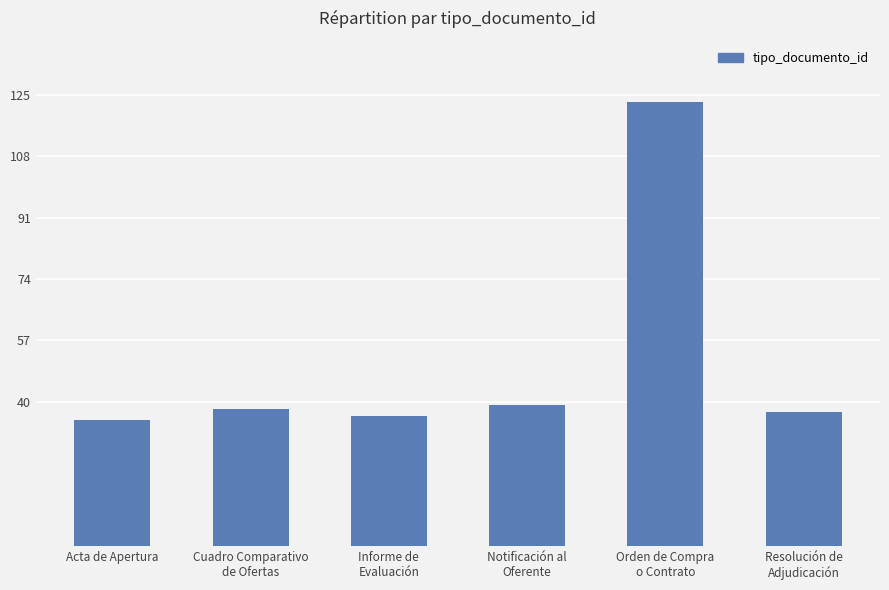

Reading left to right, what are all the values shown in this chart?

Acta de Apertura=35	Cuadro Comparativo
de Ofertas=38	Informe de
Evaluación=36	Notificación al
Oferente=39	Orden de Compra
o Contrato=123	Resolución de
Adjudicación=37